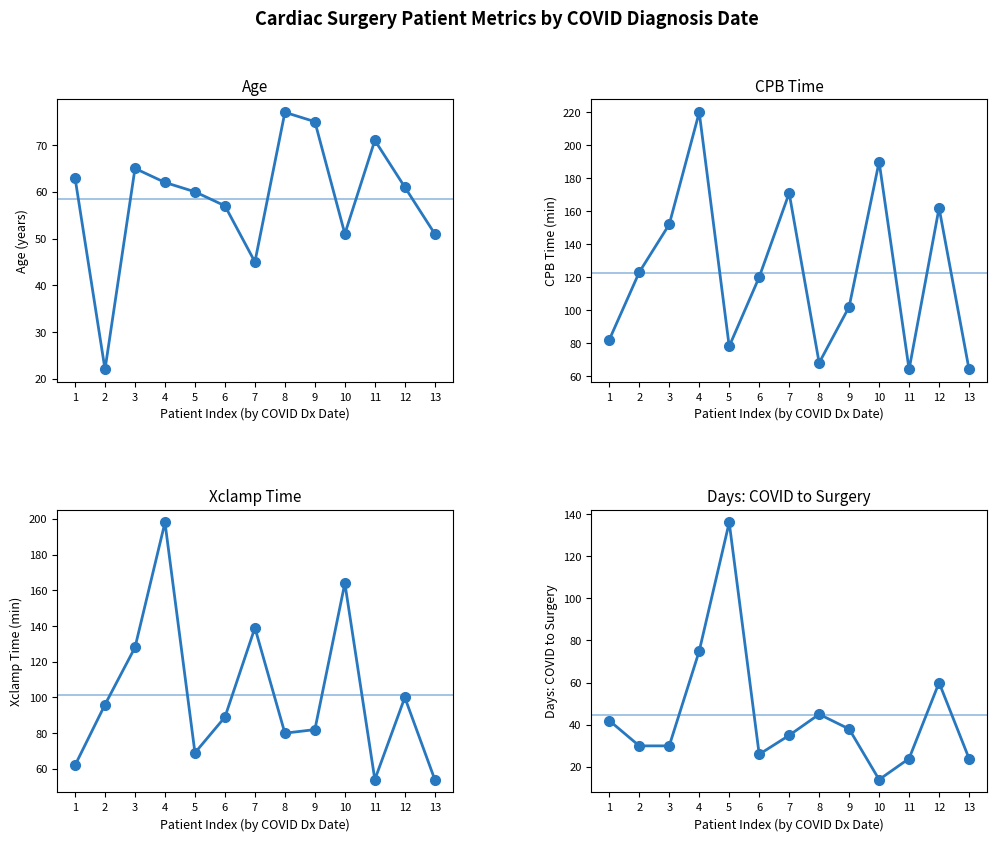

Rank the series by their average value, from highest to lowest.

CPB time, Xclamp time, Age, time from covid to surgery (days)